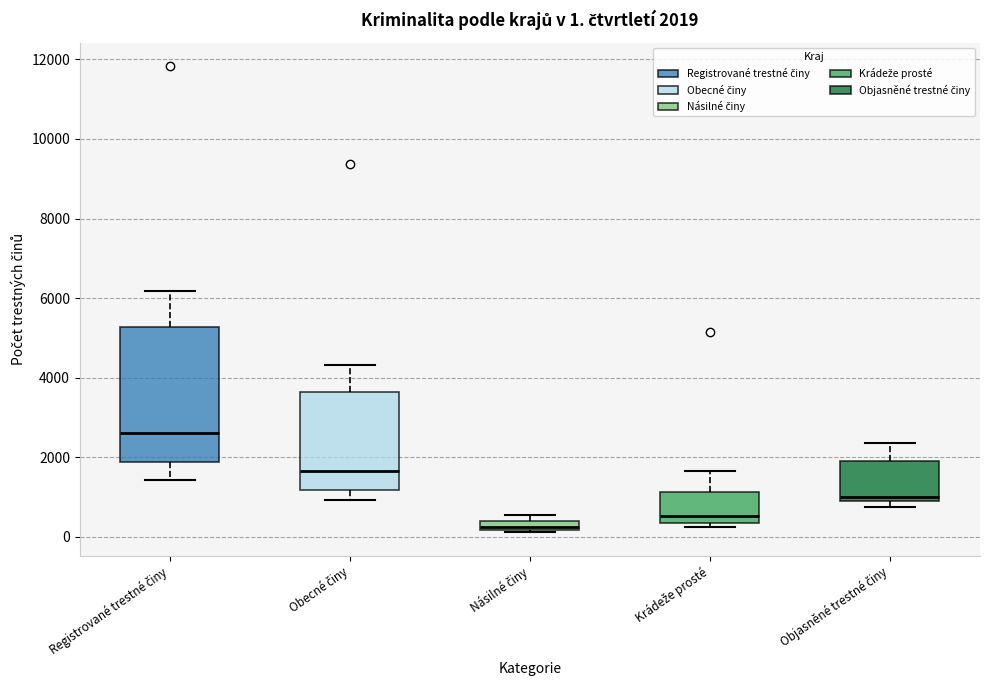

Which box has the lowest median line?

Násilné činy